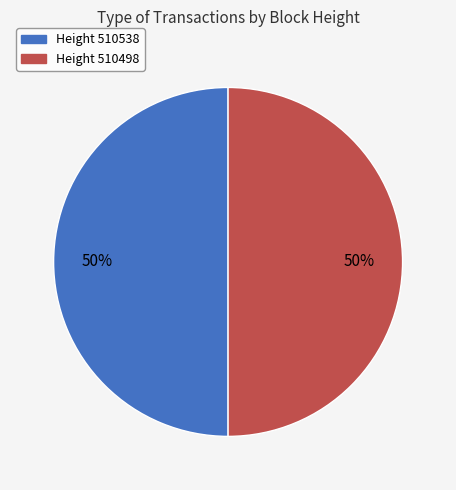

Approximately how many times larger is the value at Height 510498 compared to Height 510538?

1.0